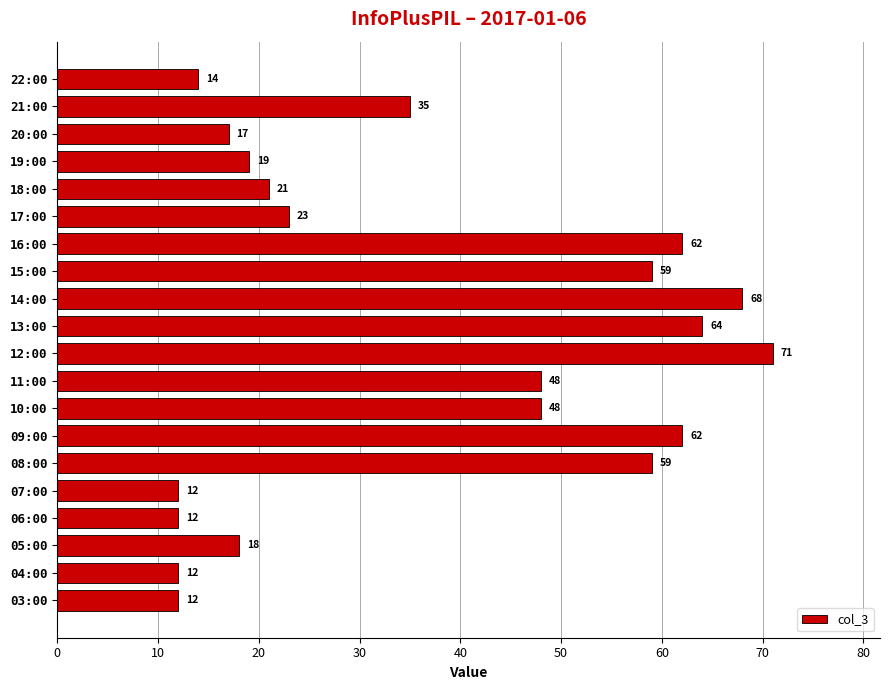

Reading bottom to top, list all the values displayed in this chart.

12	12	18	12	12	59	62	48	48	71	64	68	59	62	23	21	19	17	35	14